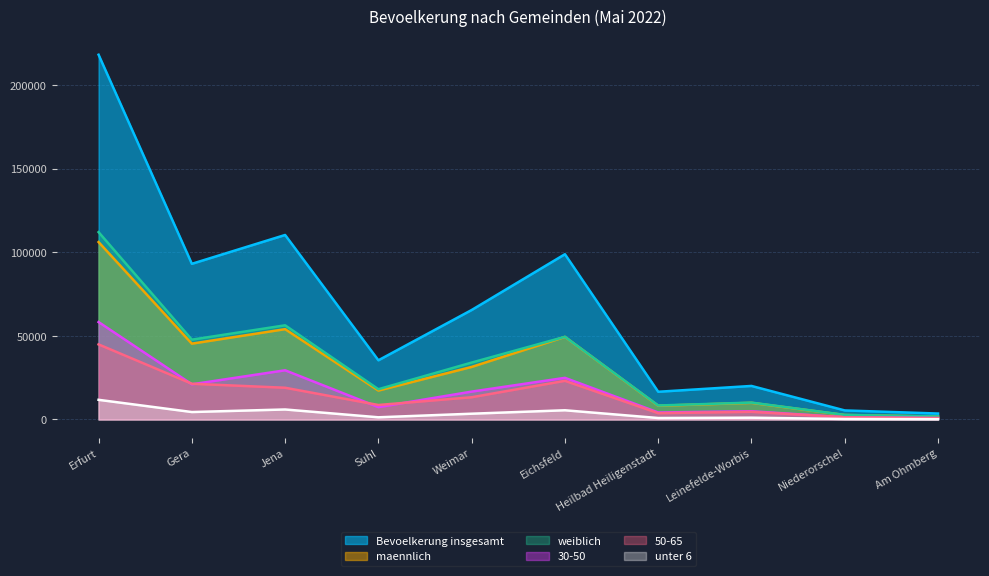

What is the difference between the maximum and second lowest values in the Bevoelkerung insgesamt series?

212783